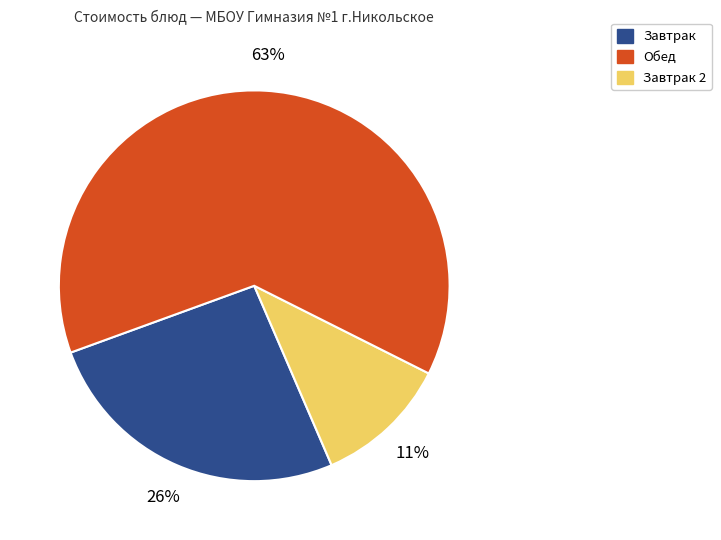

To the nearest percent, what portion does Завтрак represent?

26%